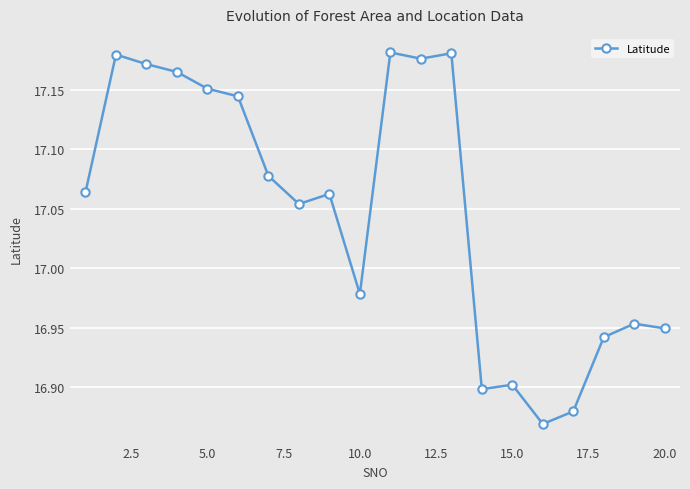

What is the difference between the second highest and minimum values?

0.3